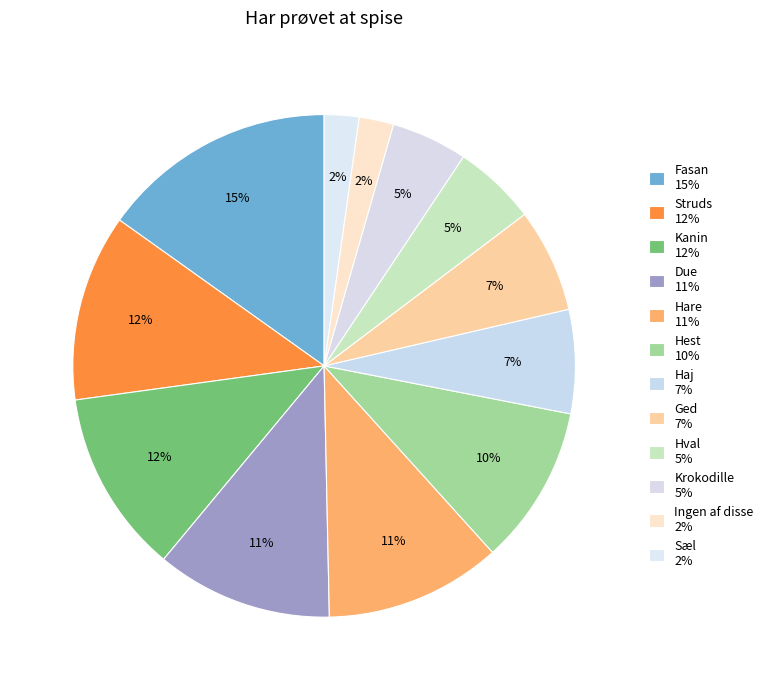

Does any single category account for the majority?

No